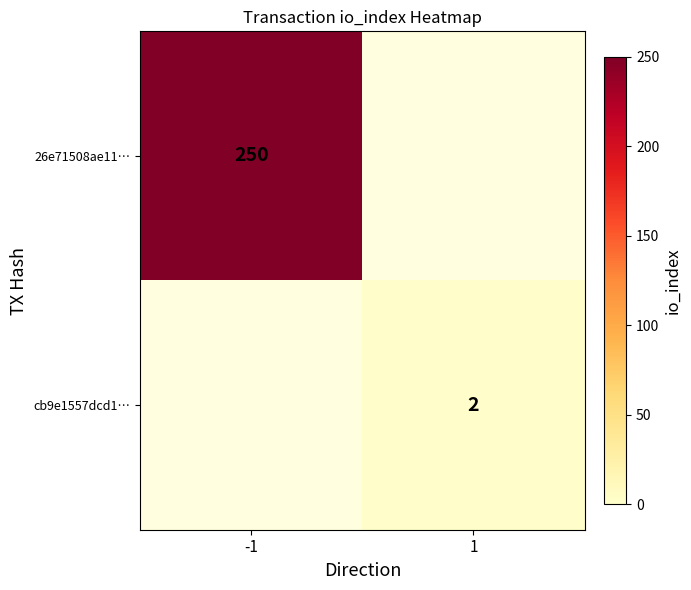

Is it true that cb9e1557dcd1… equals 1 at 1?

False